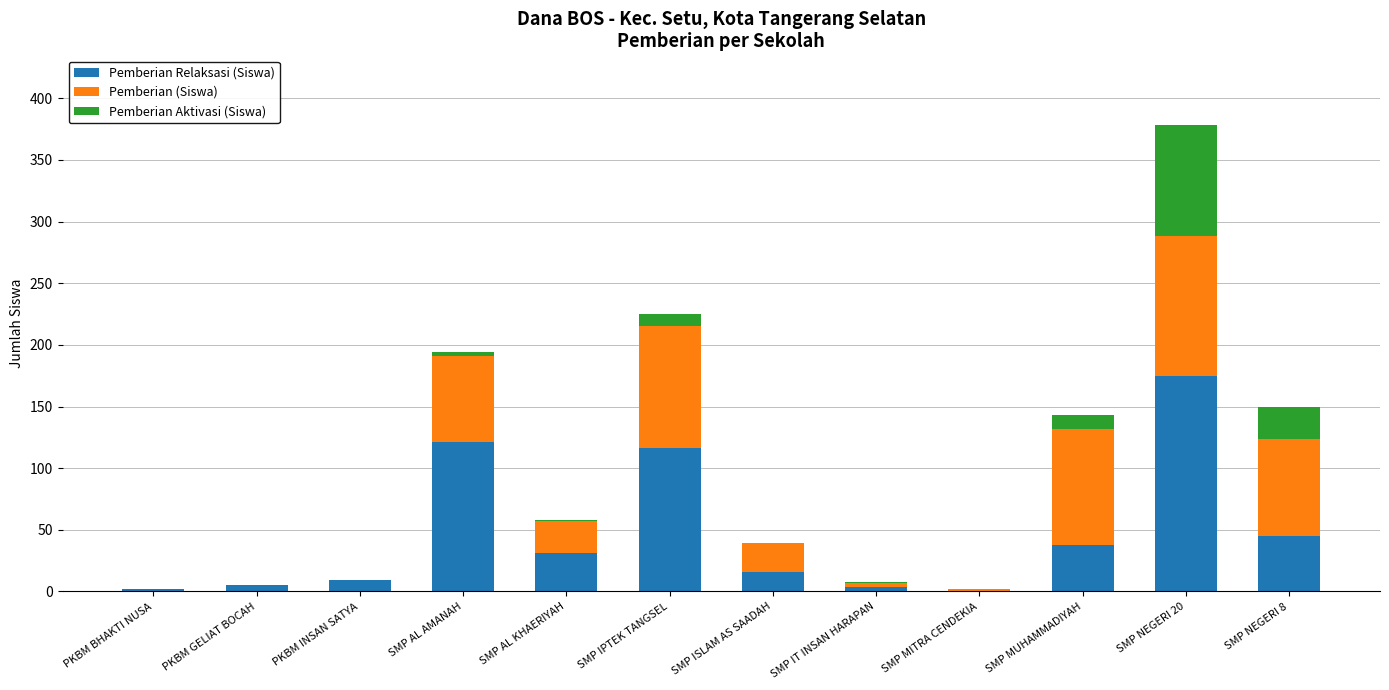

What is the difference between the Pemberian Relaksasi (Siswa) values at SMP NEGERI 8 and SMP MUHAMMADIYAH?

7